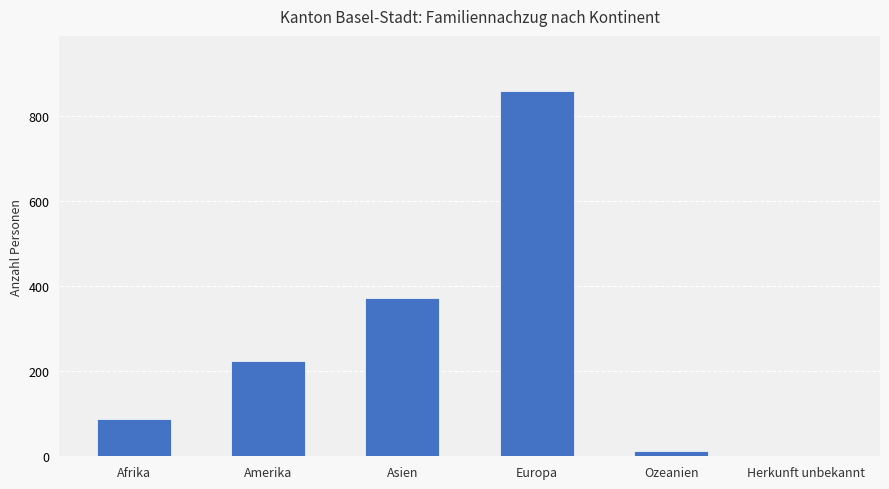

What is the sum of all values?

1557